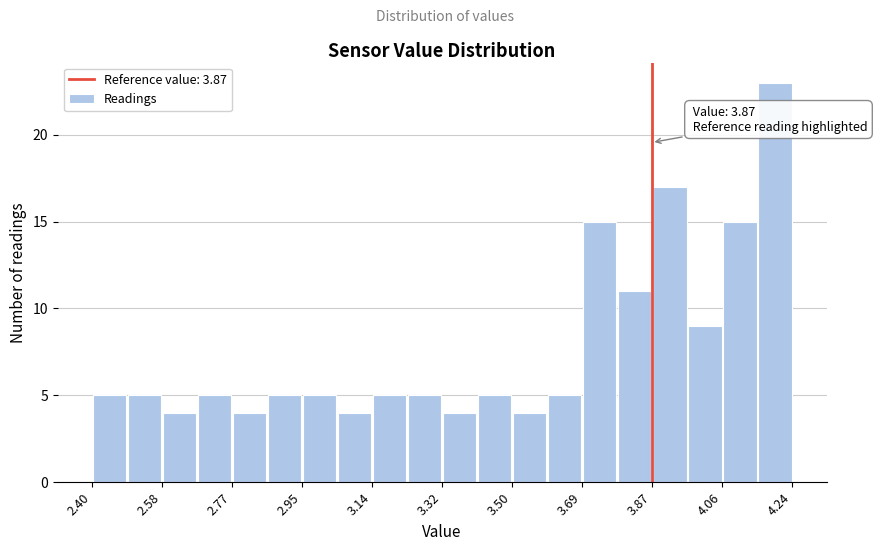

Which range on the x-axis has the tallest bar?

4.148 to 4.240